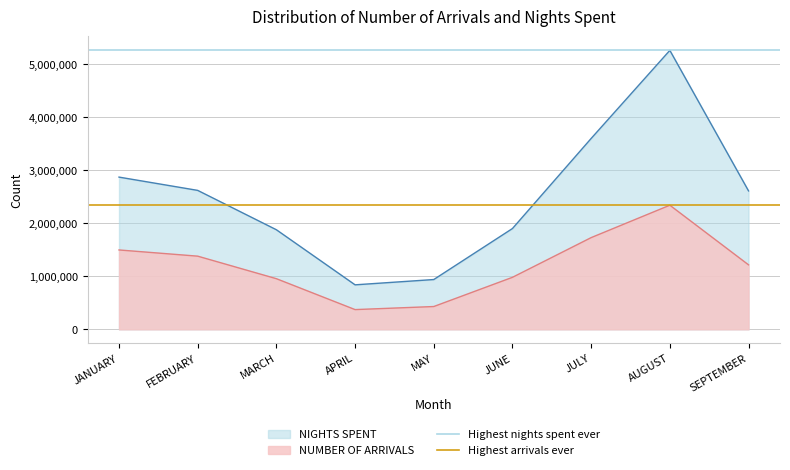

The value of NUMBER OF ARRIVALS at SEPTEMBER is 1217037. True or false?

True